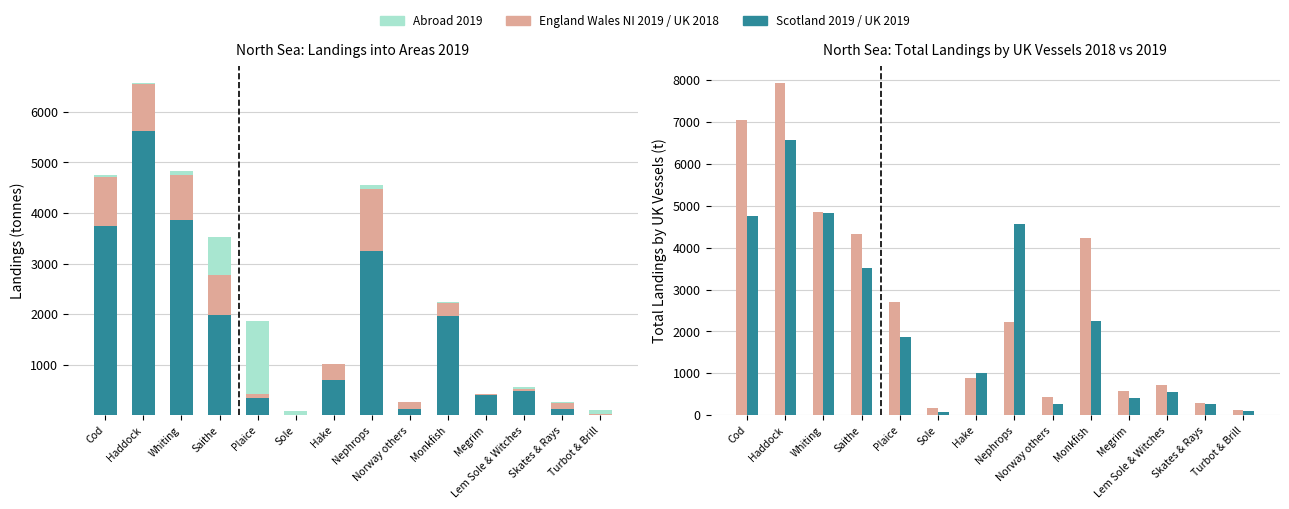

How many bars are there in total?

70